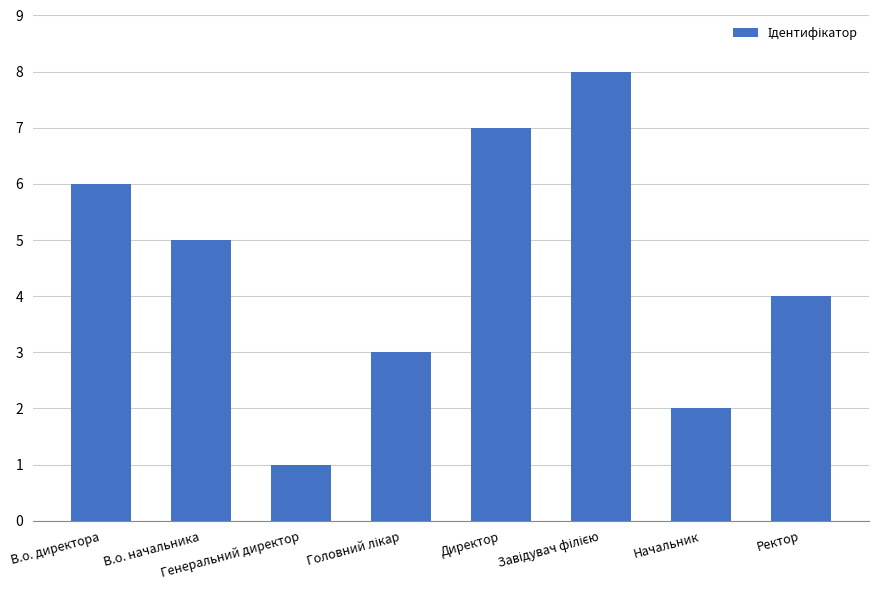

How many values are between 3 and 7?

5